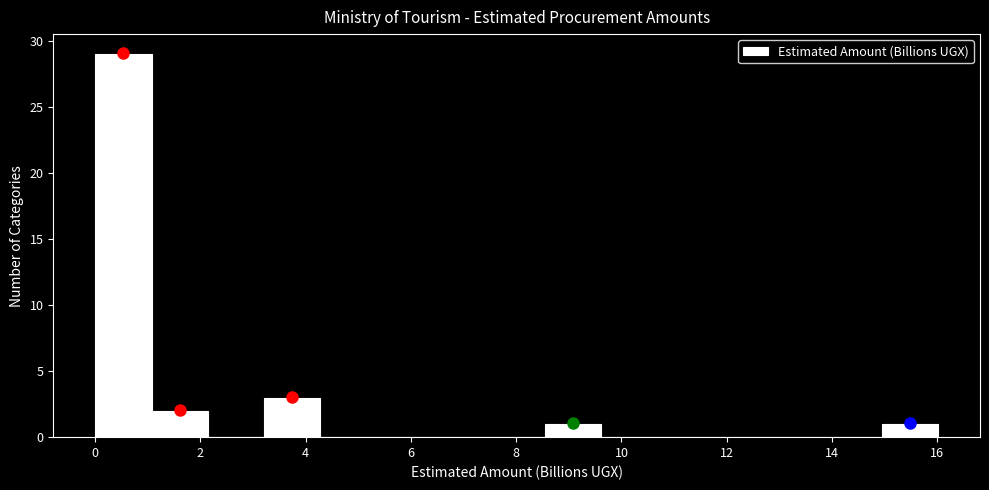

Reading left to right, list every bar in this chart as the range it spans on the x-axis followed by its height. Neither the bar edges nor the heights are printed on the chart, so give them approximately, as read against the axes.

0.0 to 1.0: 29
1.0 to 2.2: 2
2.2 to 3.2: 0
3.2 to 4.2: 3
4.2 to 5.4: 0
5.4 to 6.4: 0
6.4 to 7.4: 0
7.4 to 8.6: 0
8.6 to 9.6: 1
9.6 to 10.6: 0
10.6 to 11.8: 0
11.8 to 12.8: 0
12.8 to 13.8: 0
13.8 to 15.0: 0
15.0 to 16.0: 1